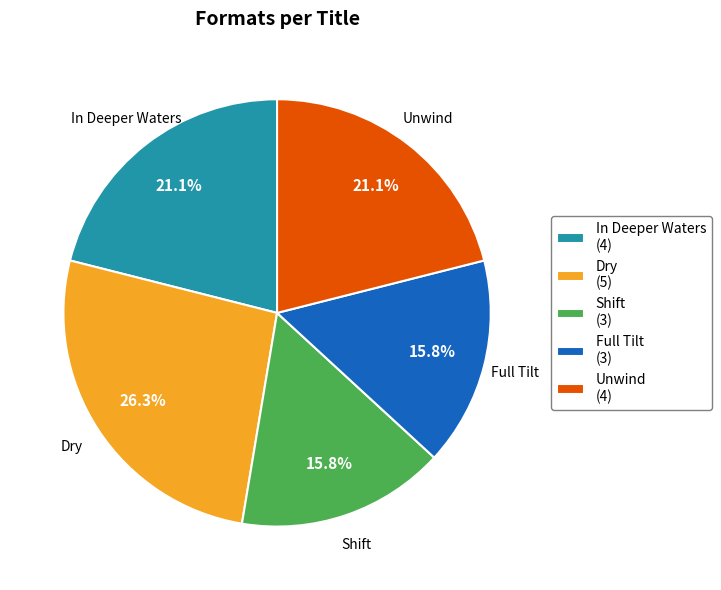

Between Unwind and Full Tilt, which is larger?

Unwind